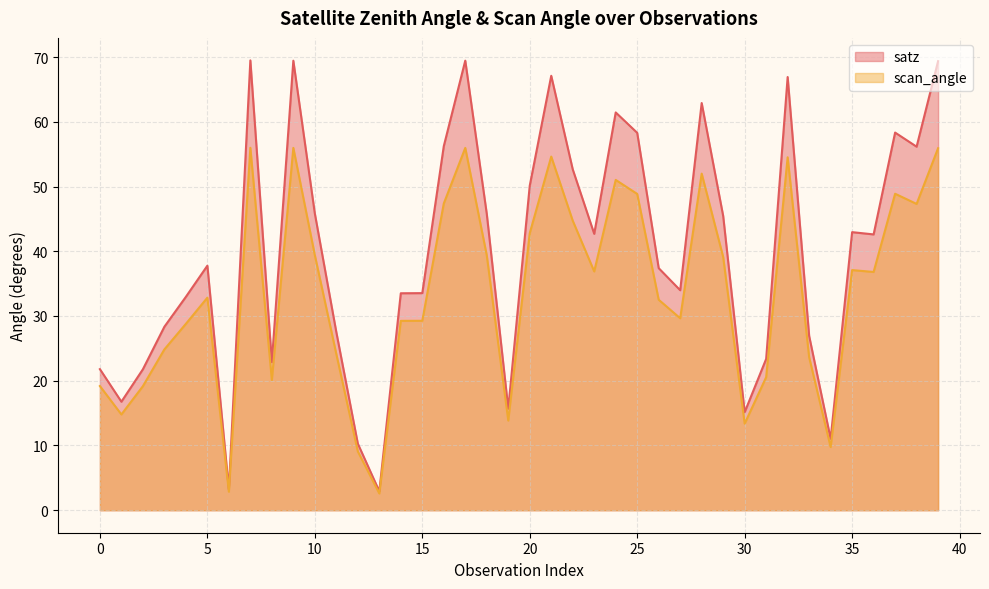

Where does the satz series first go above 42?

7